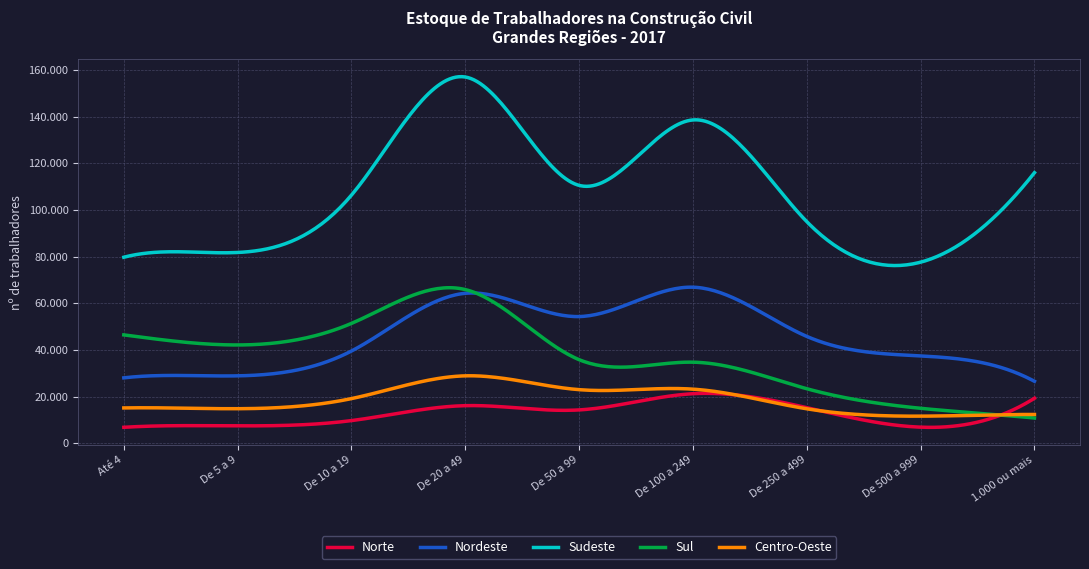

What is the highest value of the Sul series?

65907